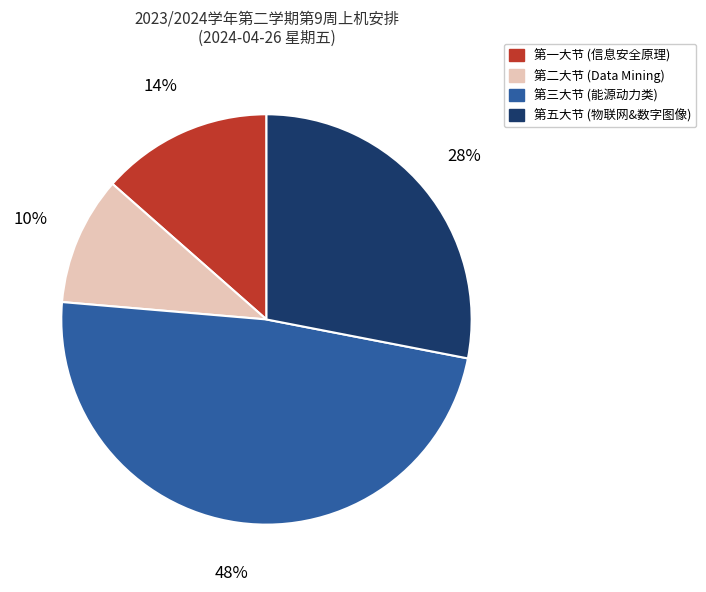

To the nearest percent, what is the average slice percentage?

25%